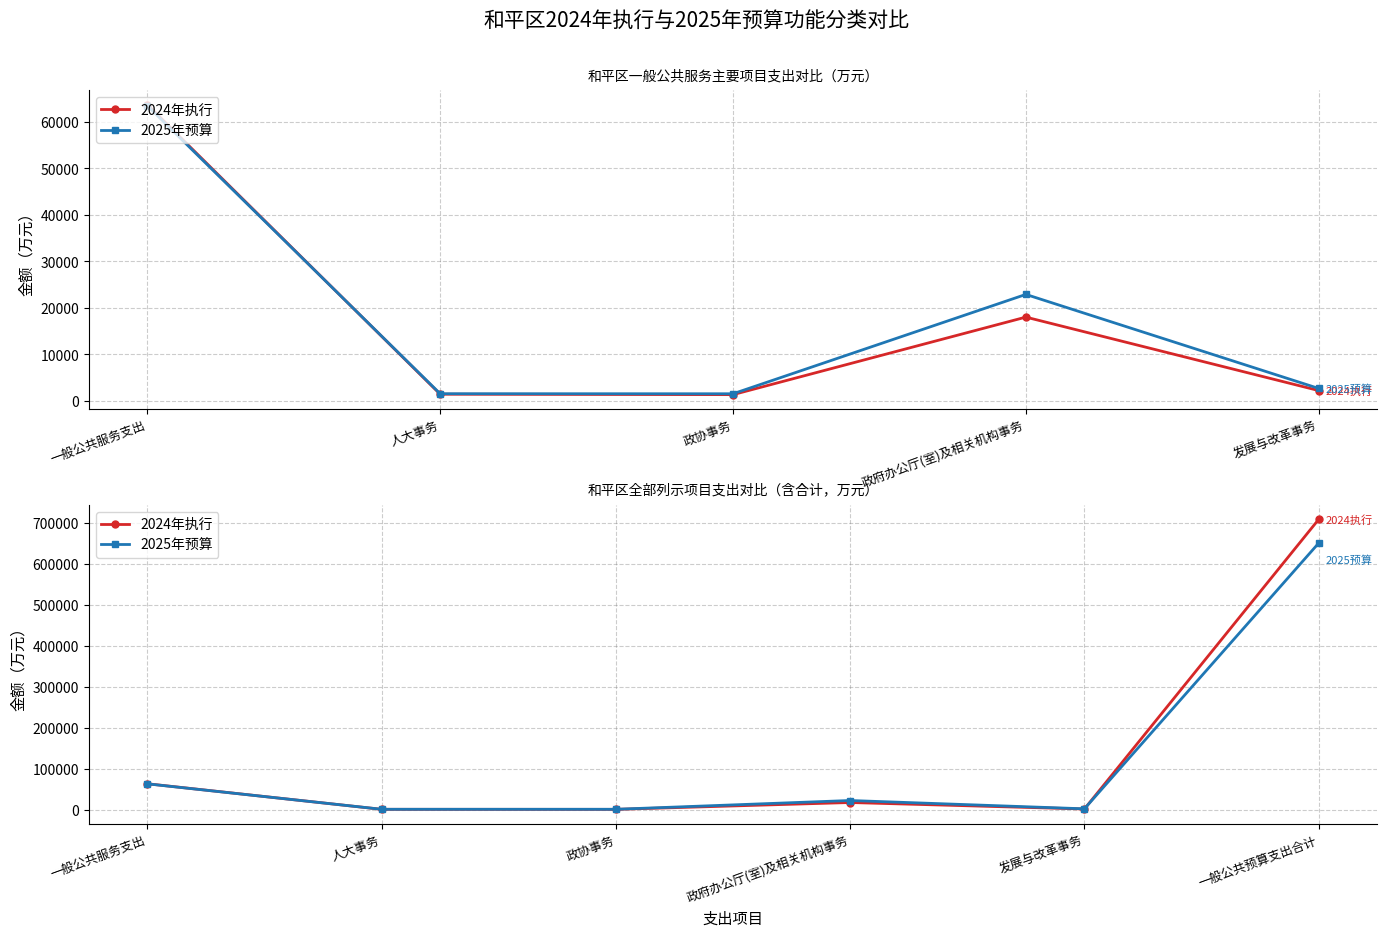

The value of 2024年执行 at 人大事务 is 2163. True or false?

False